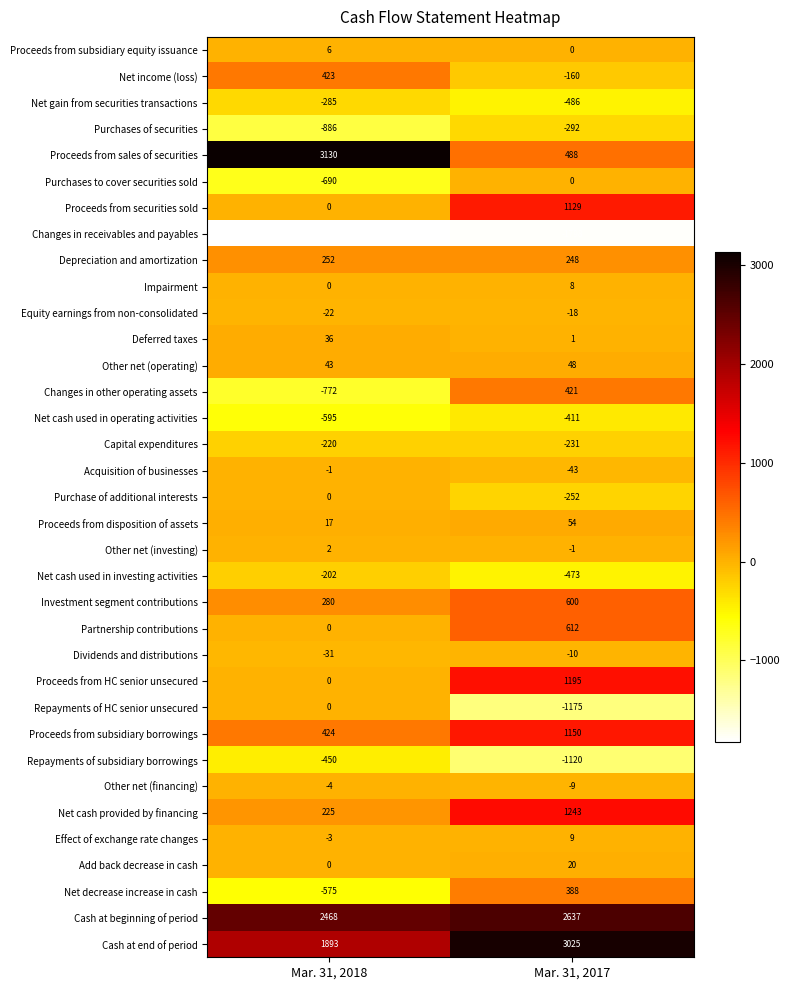

At how many categories does at least one series exceed 1613?

2